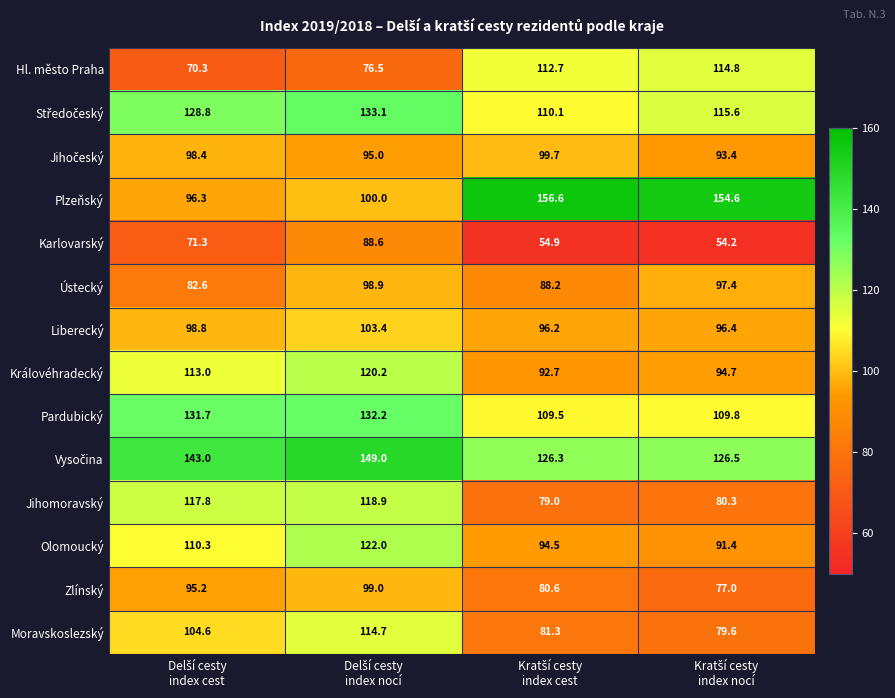

What is the lowest value of the Královéhradecký series?

92.7